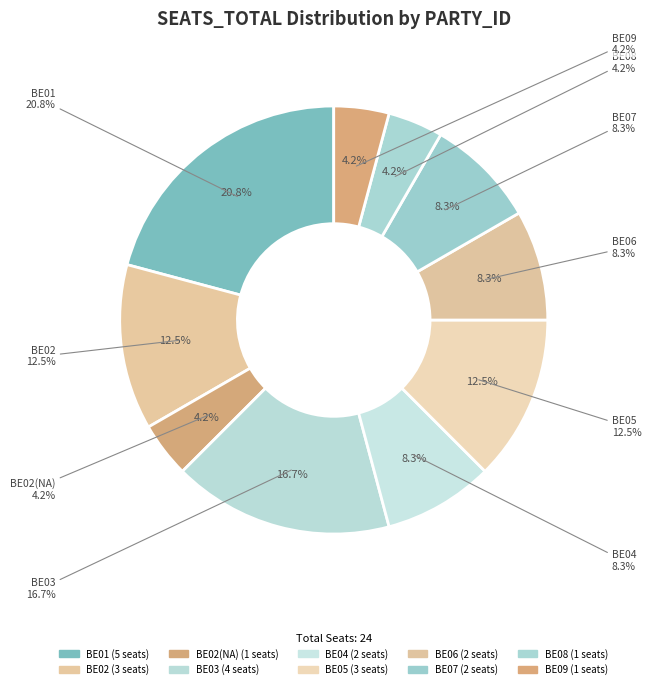

Does BE03 represent more than half of the total?

No